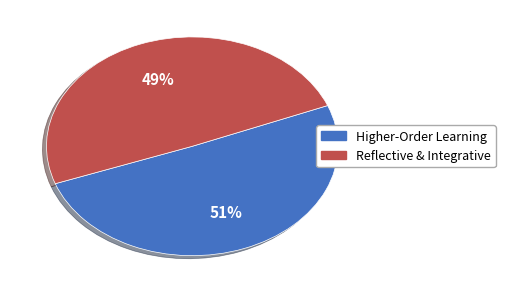

To the nearest percent, what is the average slice percentage?

50%